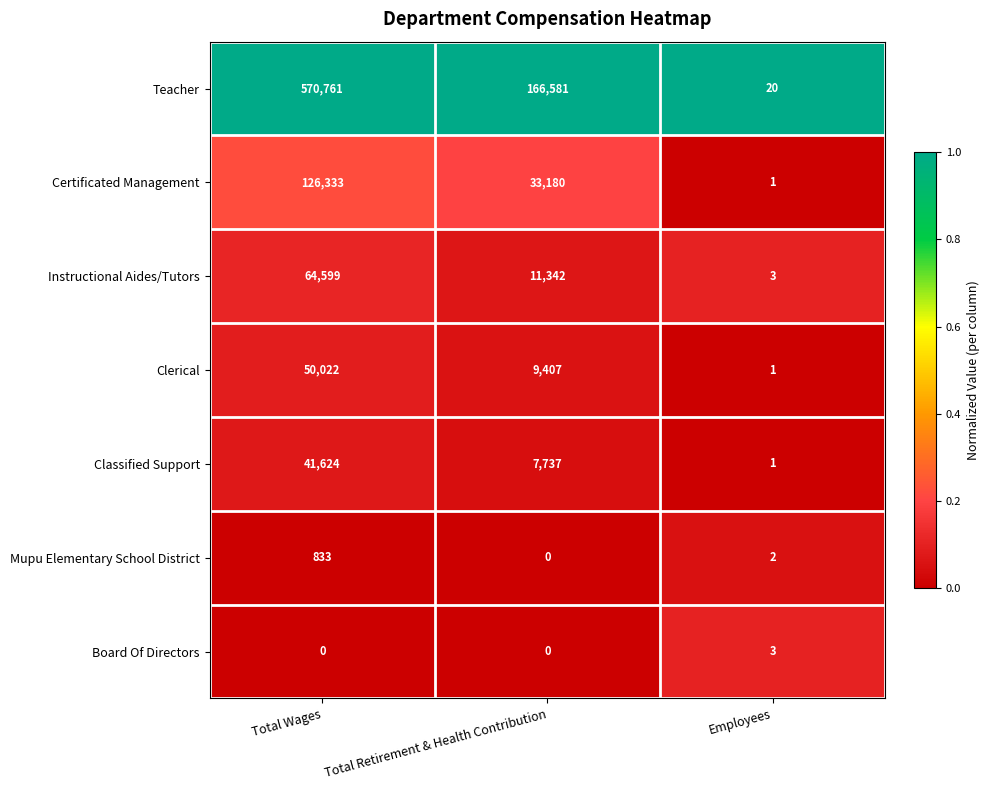

Which category has the highest value across all series?

Total Wages